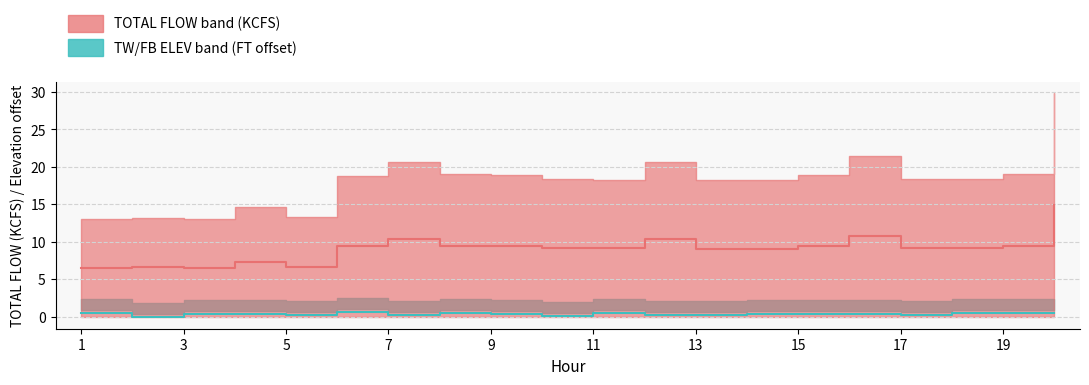

What is the lowest value of the TW ELEV series?

-0.1